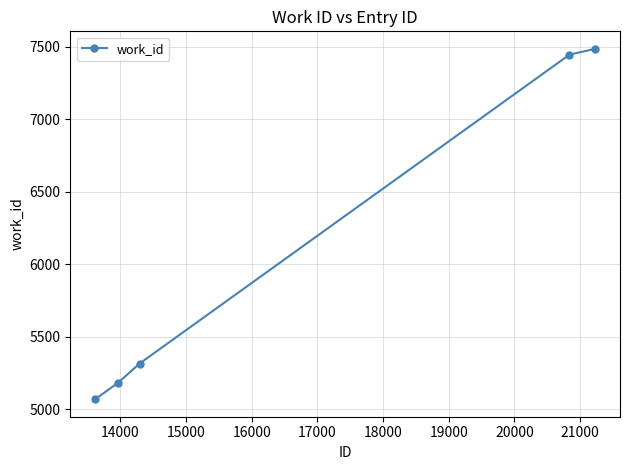

What is the value of the 1st point from the left?

5070